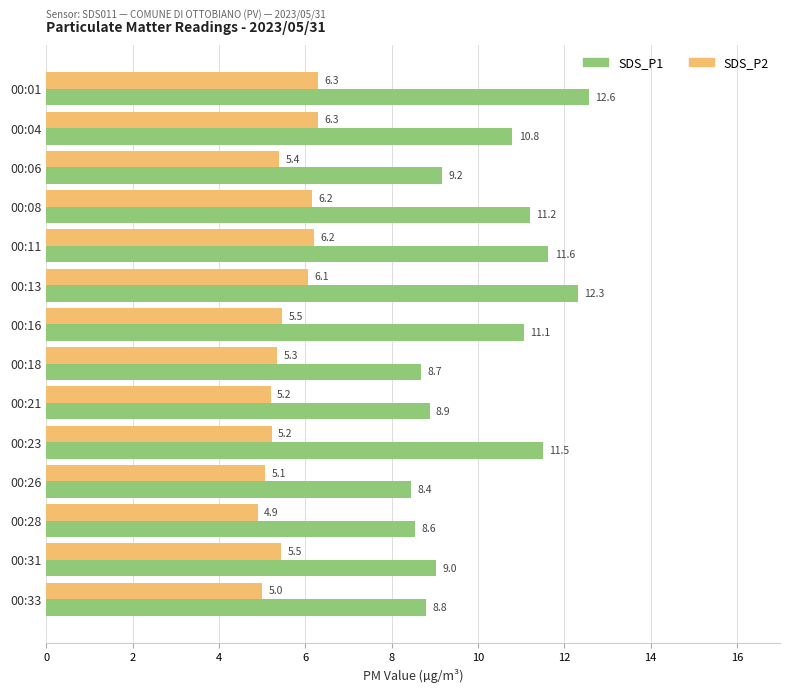

Which series has the largest range (max minus min)?

SDS_P1